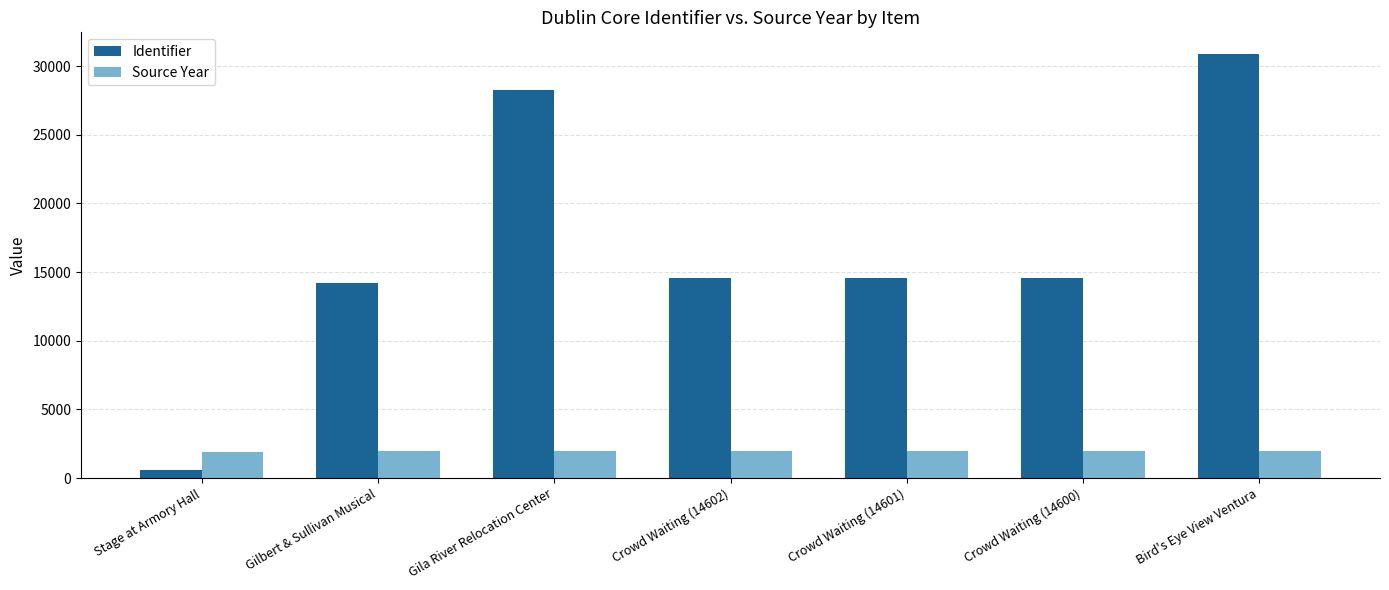

Where does the Identifier series first go above 14601?

Gila River Relocation Center